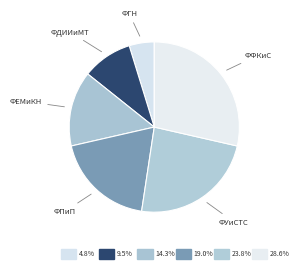

Between ФУиСТС and ФЕМиКН, which is larger?

ФУиСТС